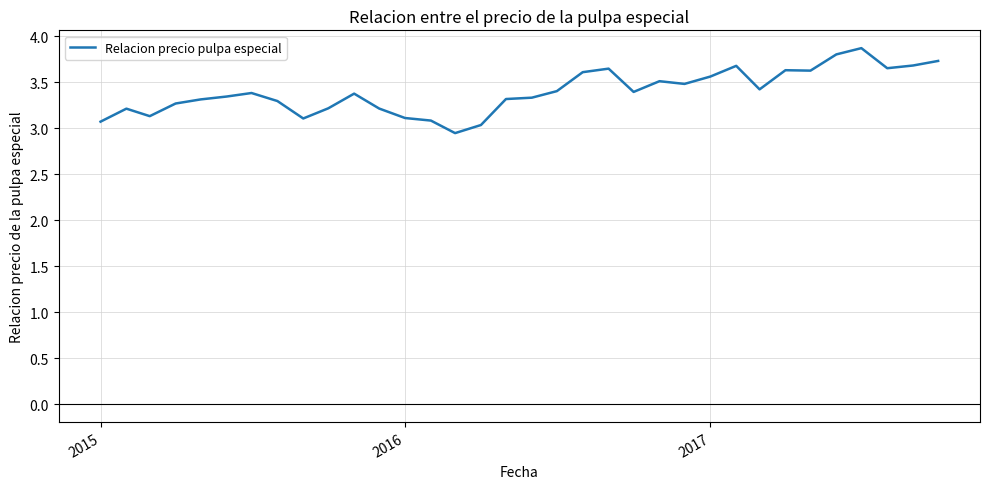

What is the maximum value shown in the chart?

3.9